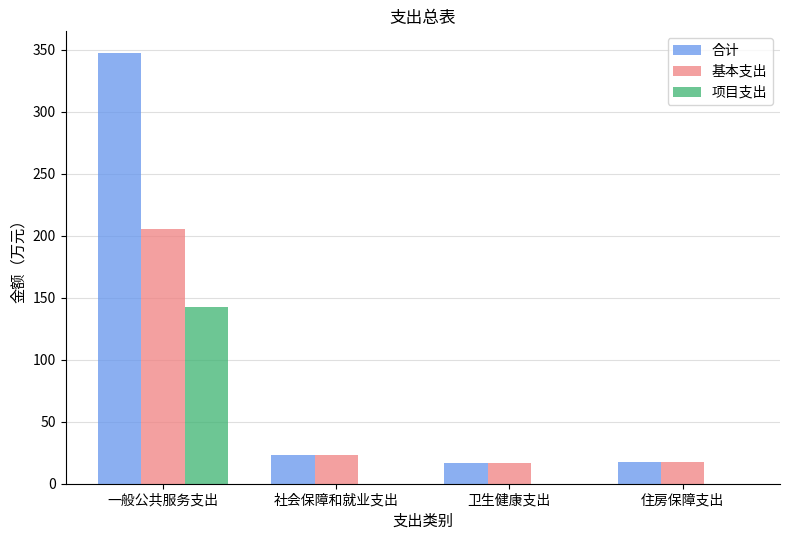

The 项目支出 series shows 0.0 at 住房保障支出. True or false?

True